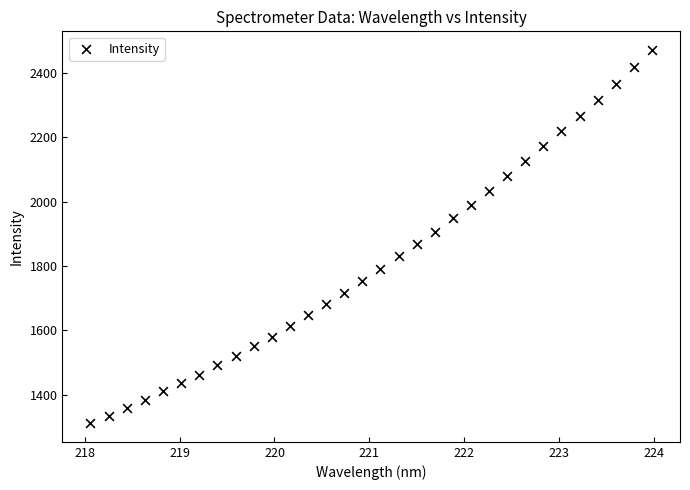

What is the range of Y values (max minus min)?

1157.6